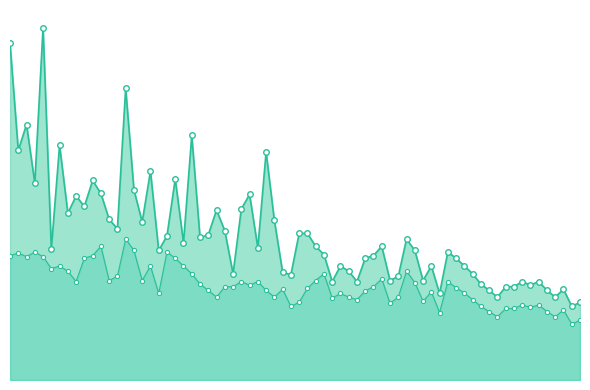

Rank the categories by value from highest to lowest.

00:01, 00:55, 05:30, 04:35, 07:20, 00:28, 07:48, 06:25, 06:53, 05:58, 08:15, 02:45, 08:43, 03:13, 05:03, 02:18, 03:40, 01:23, 01:50, 04:08